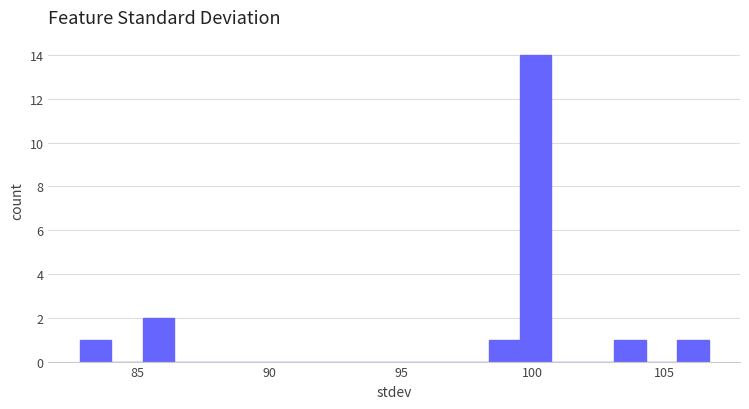

Read against the x-axis, roughly where is the centre of the tallest bar?

100.0